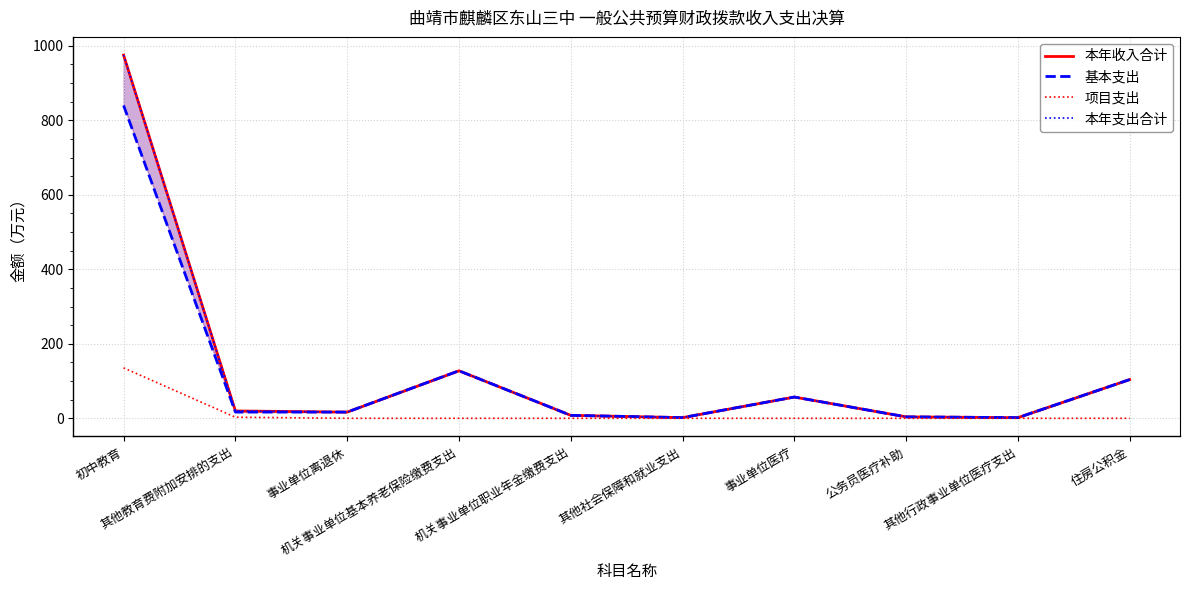

At how many categories does at least one series exceed 864?

1